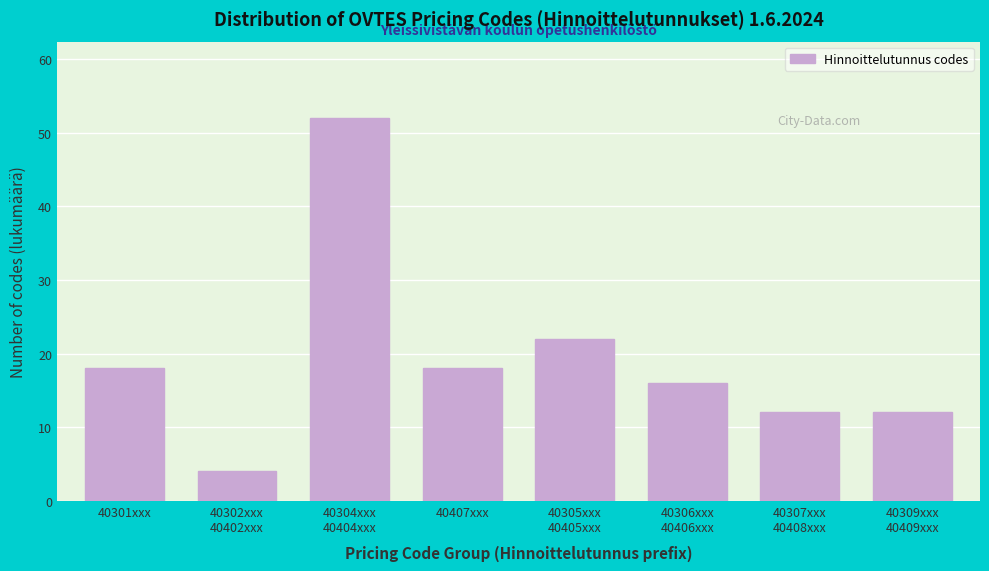

Reading left to right, list all the values displayed in this chart.

18	4	52	18	22	16	12	12